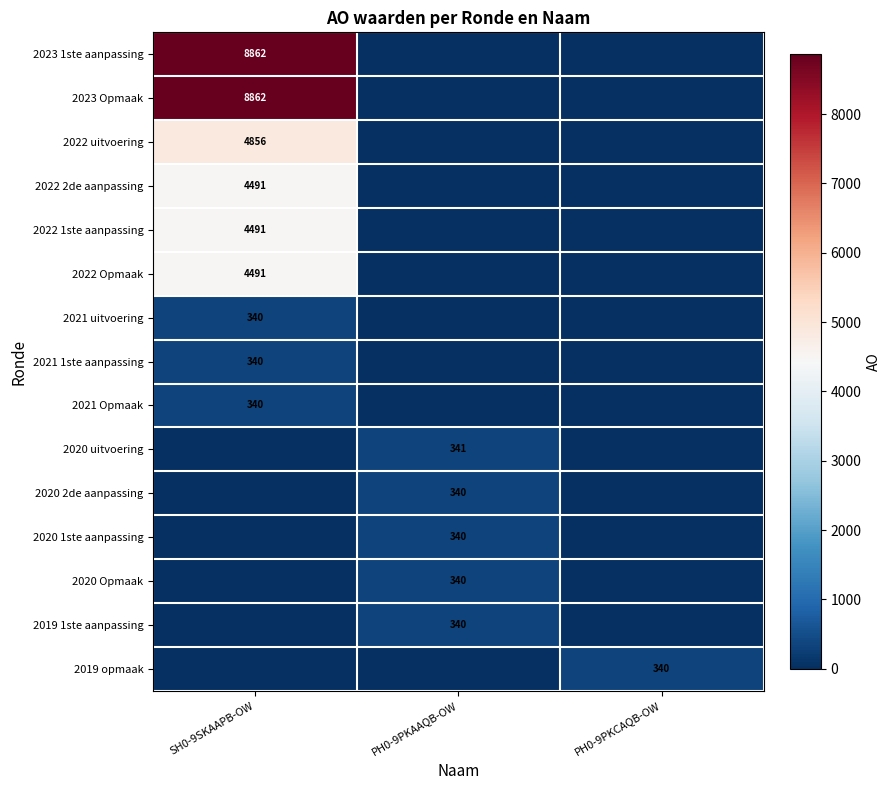

True or false: 2022 2de aanpassing has a value of 4491 at SH0-9SKAAPB-OW.

True